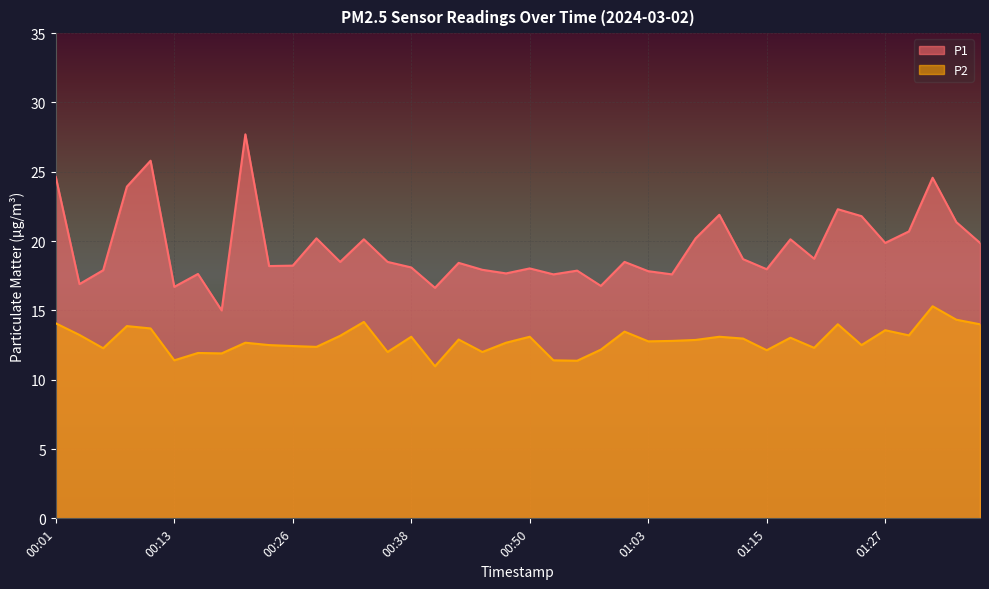

Rank the categories by P1 value from highest to lowest.

00:21, 00:11, 00:01, 01:32, 00:08, 01:22, 01:10, 01:25, 01:34, 01:30, 00:28, 01:08, 00:33, 01:17, 01:27, 01:37, 01:20, 01:12, 00:31, 00:35, 01:00, 00:43, 00:26, 00:23, 00:38, 00:50, 01:15, 00:45, 00:06, 00:55, 01:03, 00:48, 00:16, 00:53, 01:05, 00:04, 00:58, 00:13, 00:40, 00:18